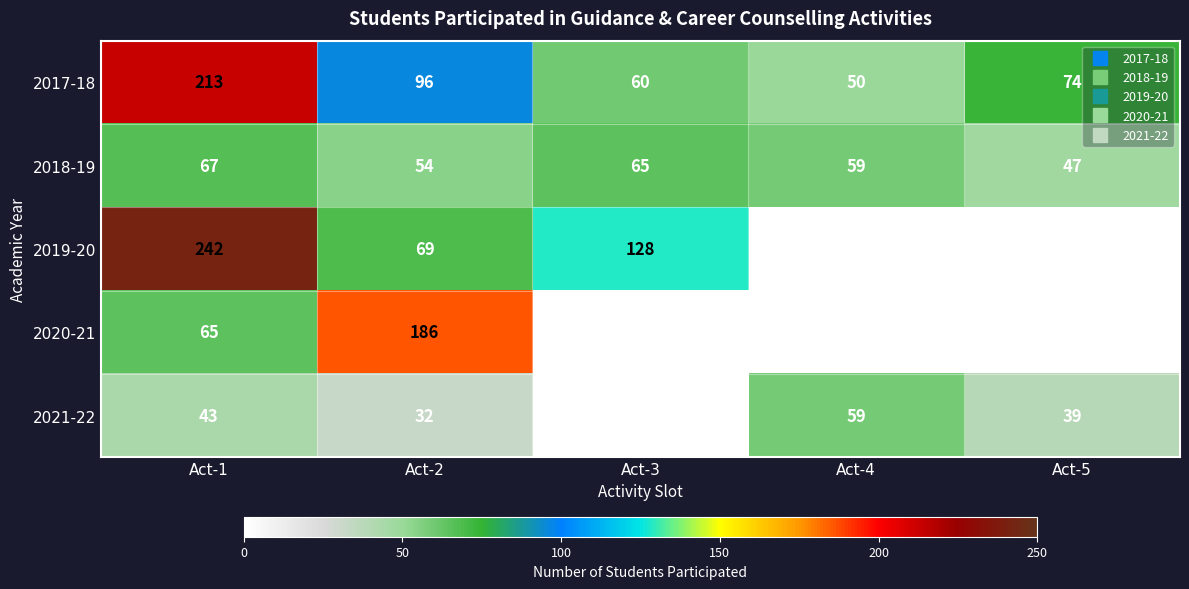

What is the sum of all 2019-20 values?

439